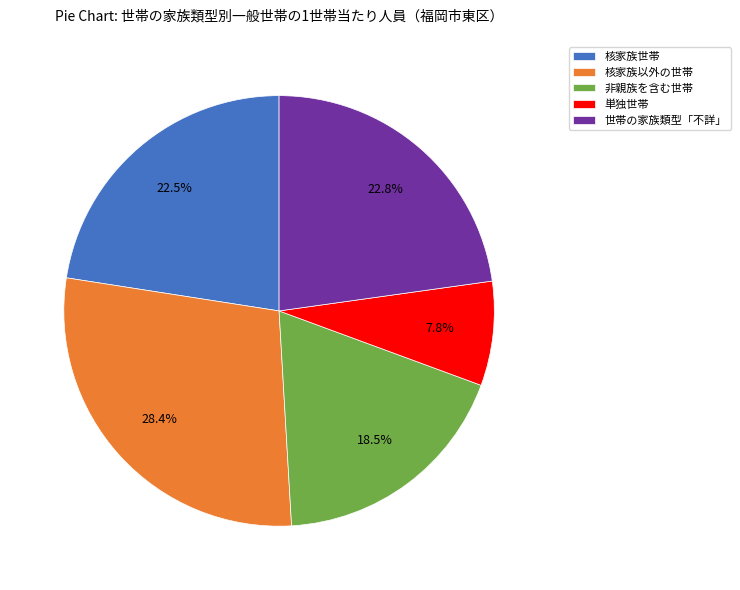

Which category has the biggest portion of the pie?

核家族以外の世帯